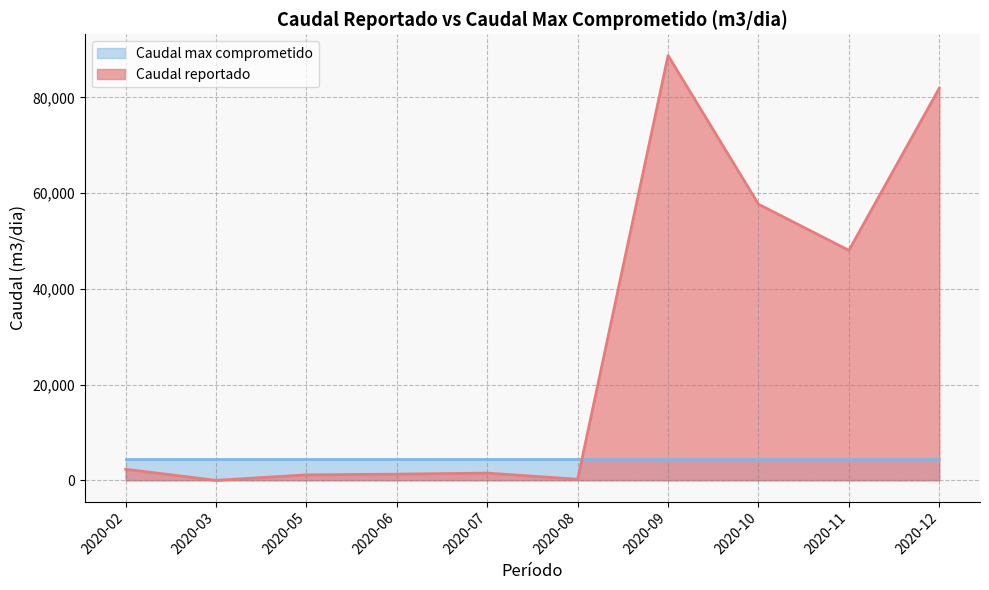

Between 2020-02 and 2020-05, which is larger?

2020-02